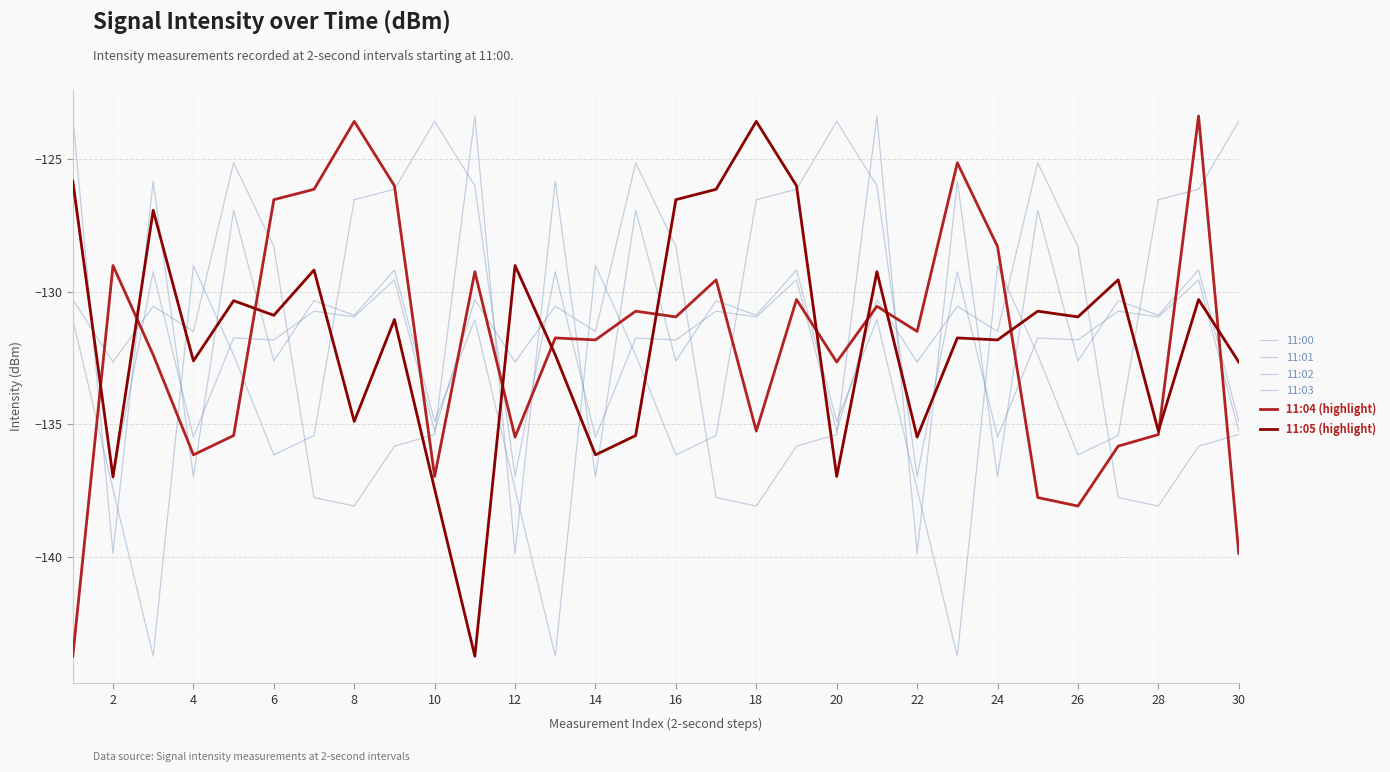

What is the maximum value for 11:03?

-123.4